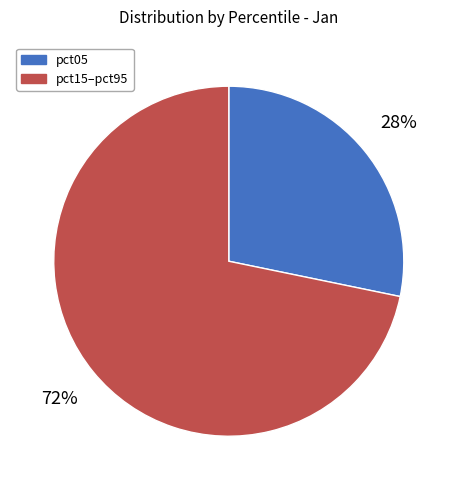

How many segments does this pie chart have?

2